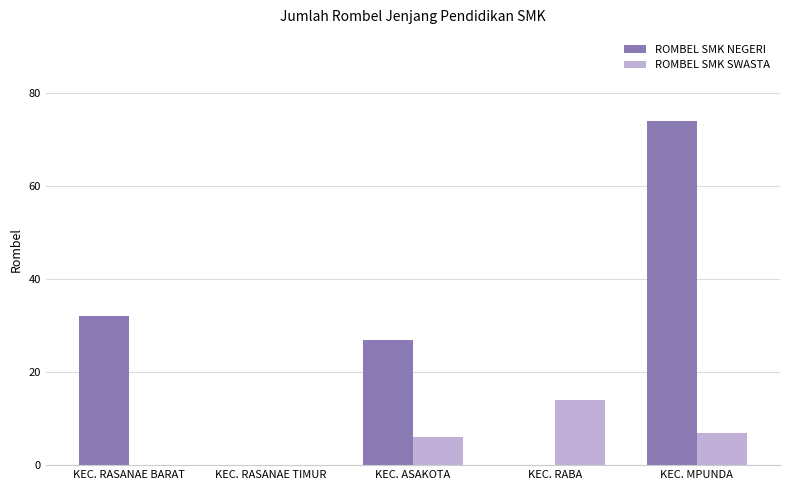

Is it true that ROMBEL SMK NEGERI equals 50 at KEC. RASANAE BARAT?

False